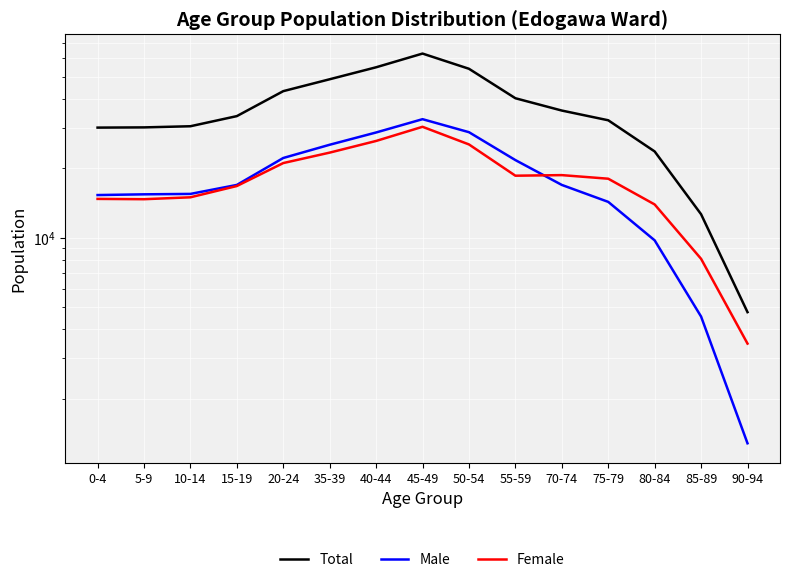

What is the difference between the maximum and second lowest values in the Male series?

28102